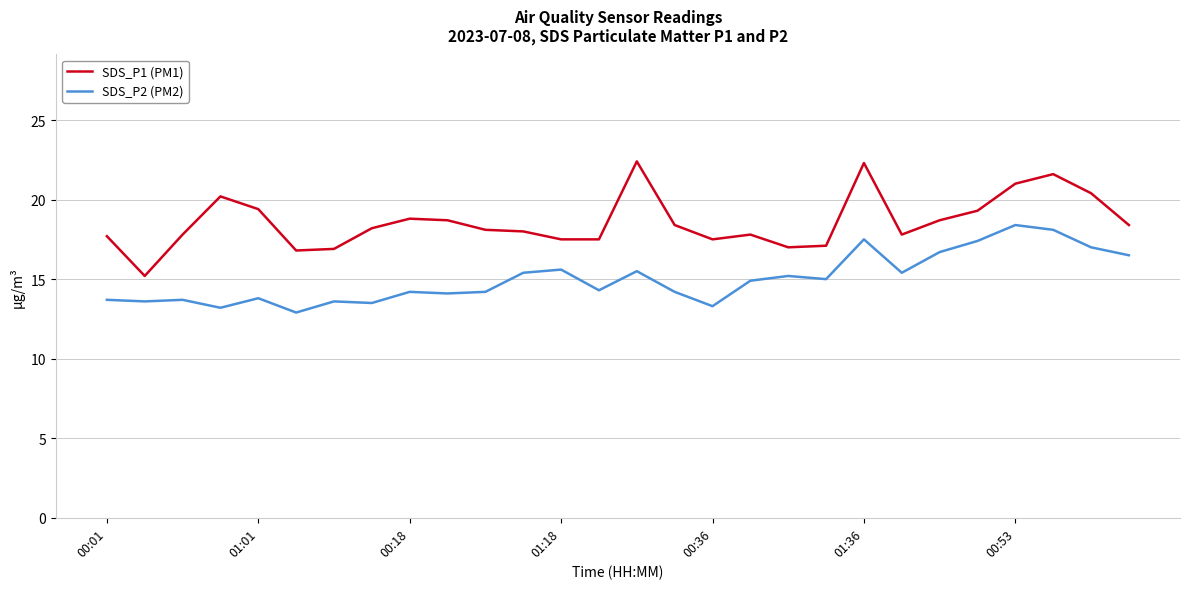

What is the maximum value shown in the chart?

22.4